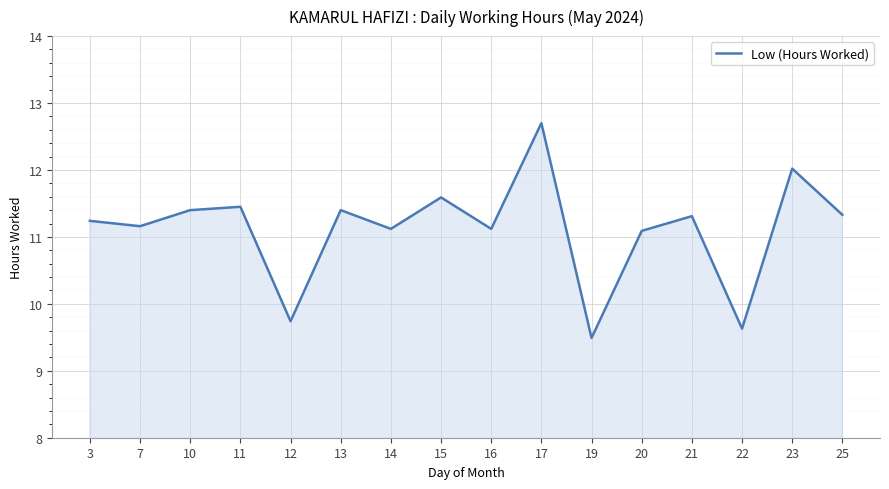

What is the average value?

11.1